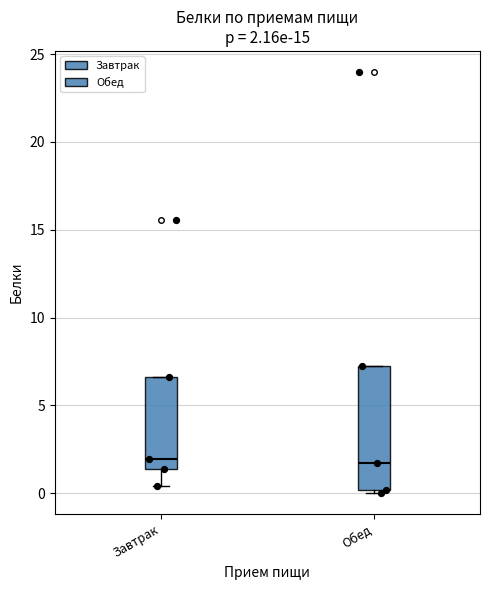

Comparing the boxes themselves (not the whiskers), which one is the tallest?

Обед